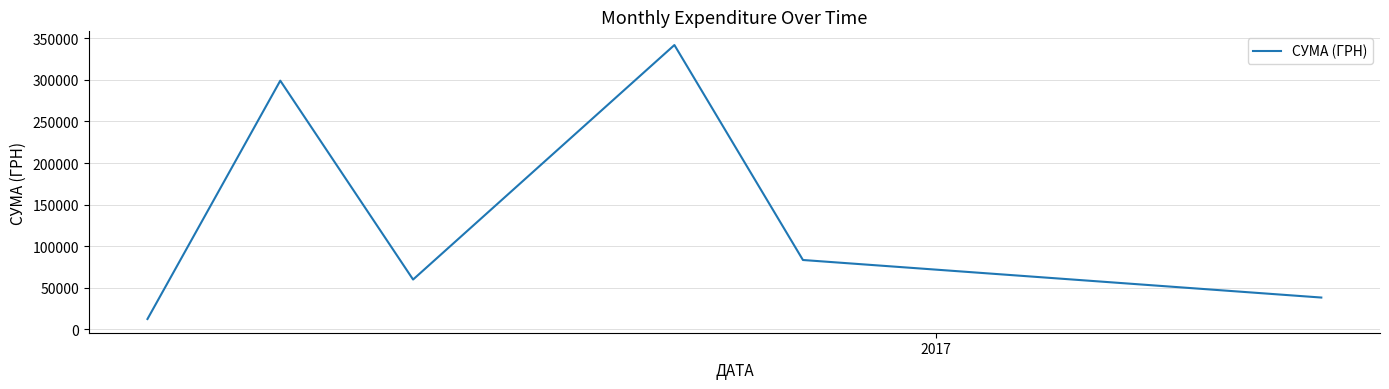

What is the maximum value shown in the chart?

341851.2